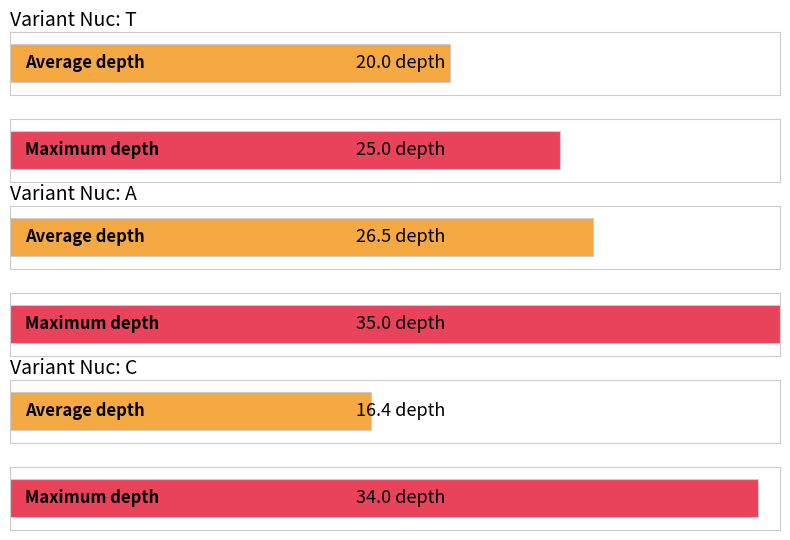

Which series has the widest spread of values?

Average depth